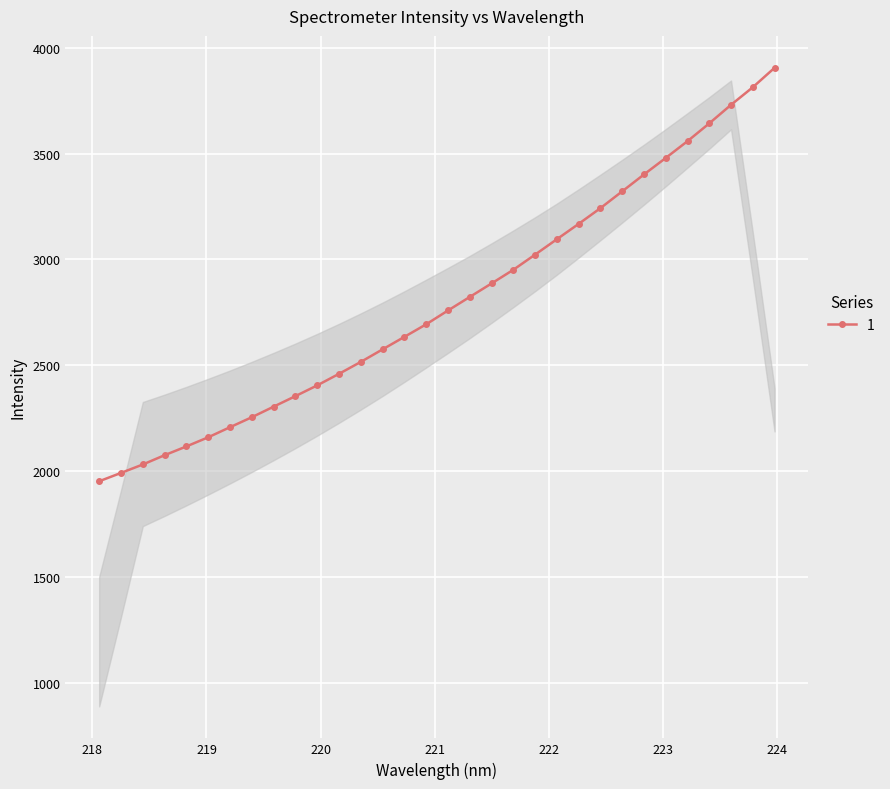

What is the average value?

2798.2